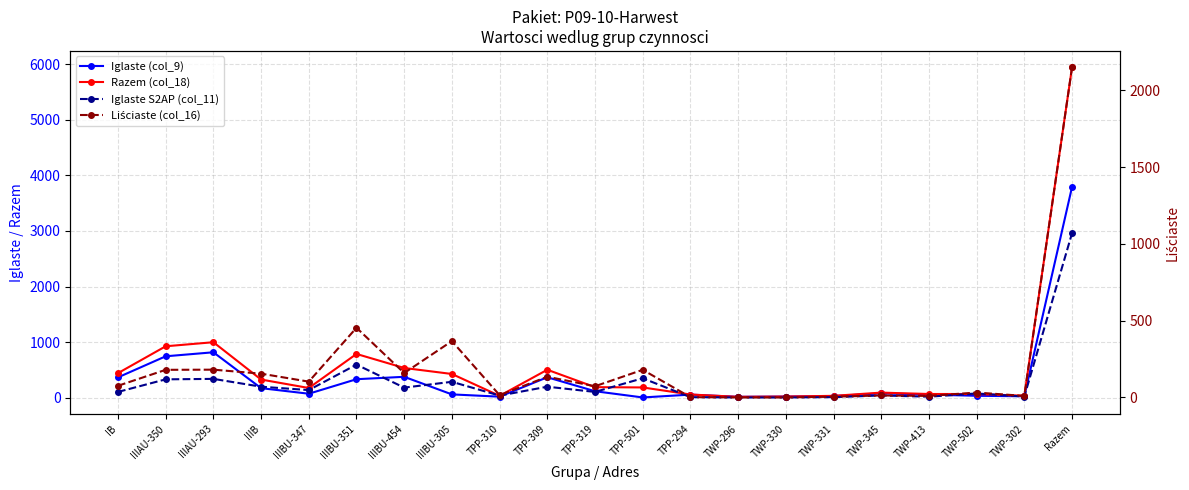

Reading left to right, transcribe all the data shown in this chart.

Iglaste (col_9): 367	746	818	173	73	334	377	61	20	369	118	6	57	17	22	30	80	58	36	27	3789
Razem (col_18): 443	926	999	328	176	788	536	428	35	504	191	186	59	17	22	35	93	68	68	37	5939
Iglaste S2AP (col_11): 36	118	121	70	48	214	64	102	12	70	36	125	2	0	0	2	13	5	26	6	1070
Liściaste (col_16): 76	180	181	155	103	454	159	367	15	135	73	180	2	0	0	5	13	10	32	10	2150